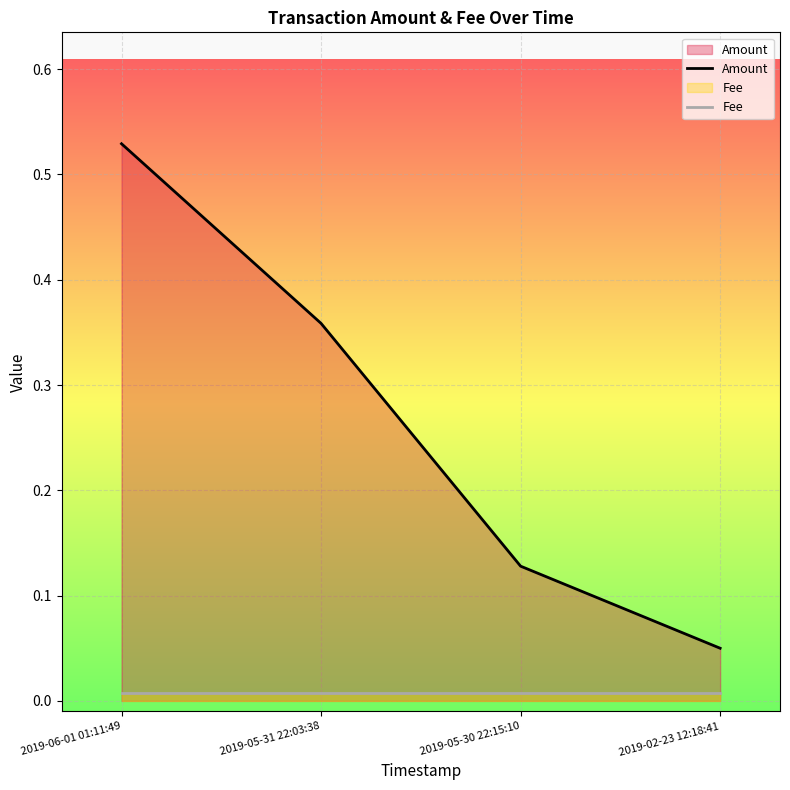

What is the total value across all series at 2019-02-23 12:18:41?

0.1